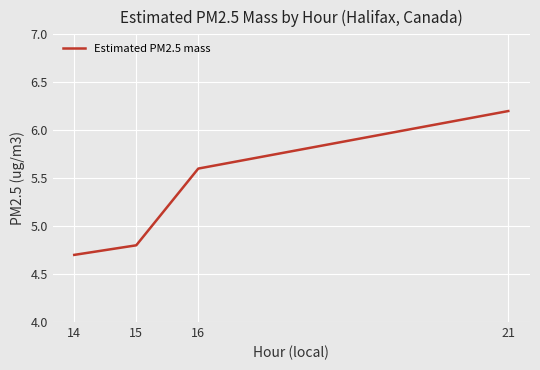

Where is the data nearest to the value 5?

15